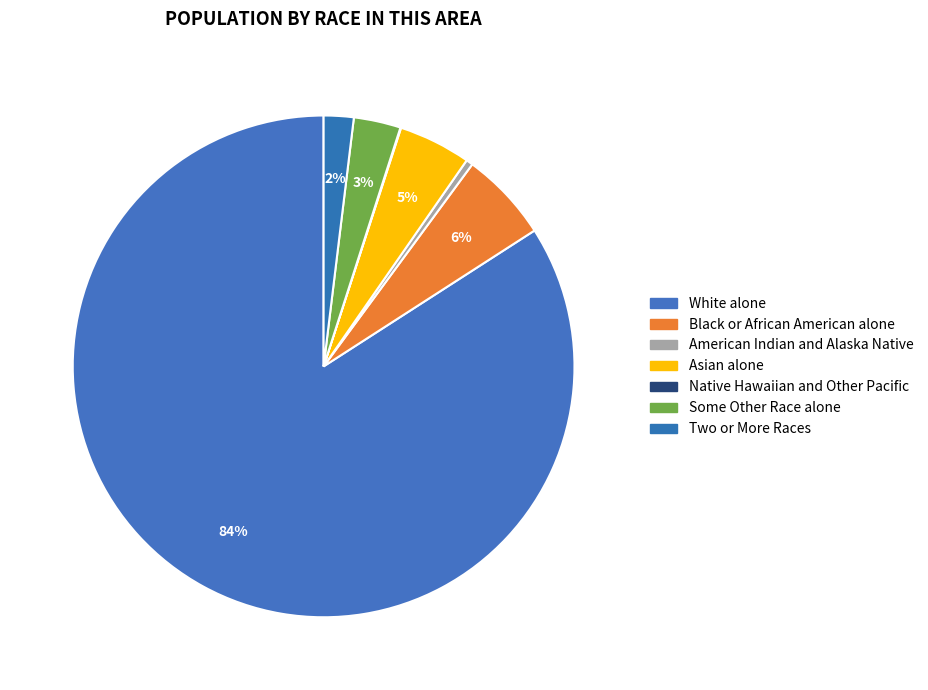

To the nearest percent, what is the average slice percentage?

14%